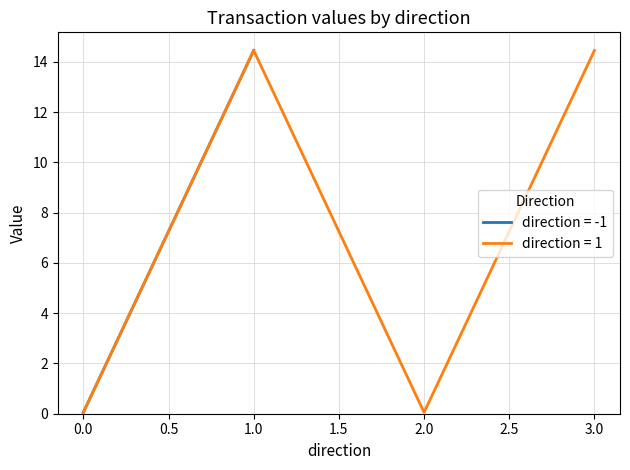

Where is the first local minimum for direction = 1?

2.0